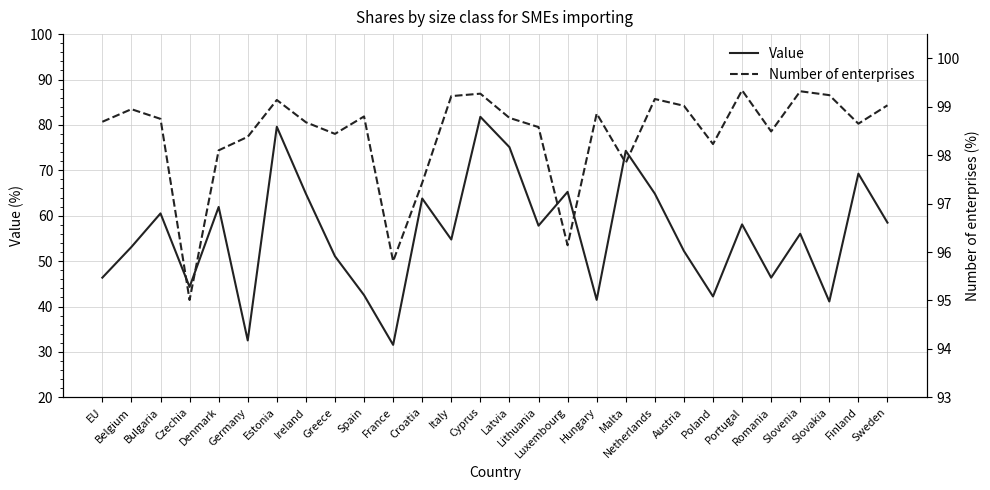

True or false: Value has more than 0 points higher than both neighbors.

True